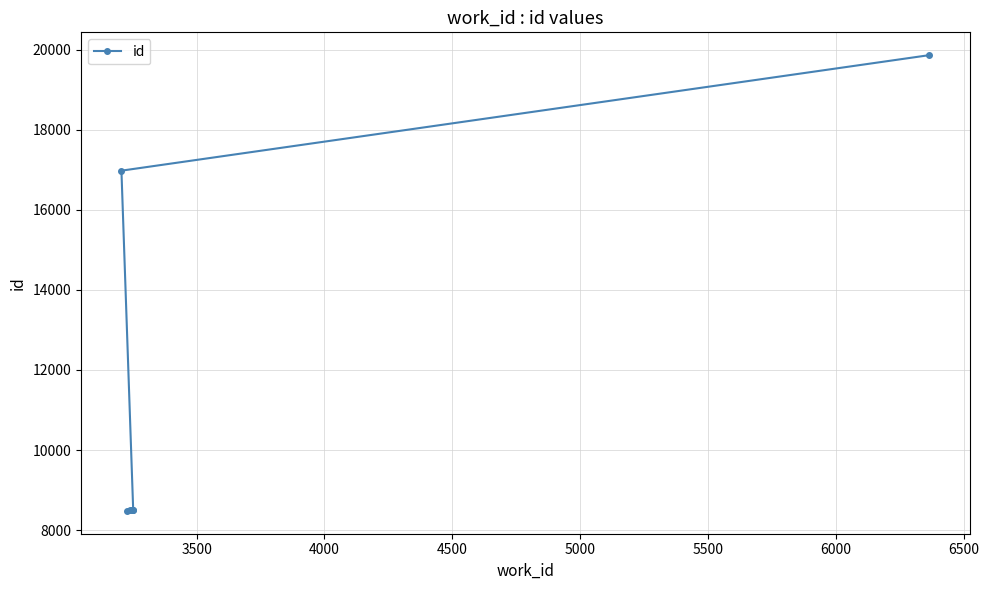

What is the sum of all values?

79321